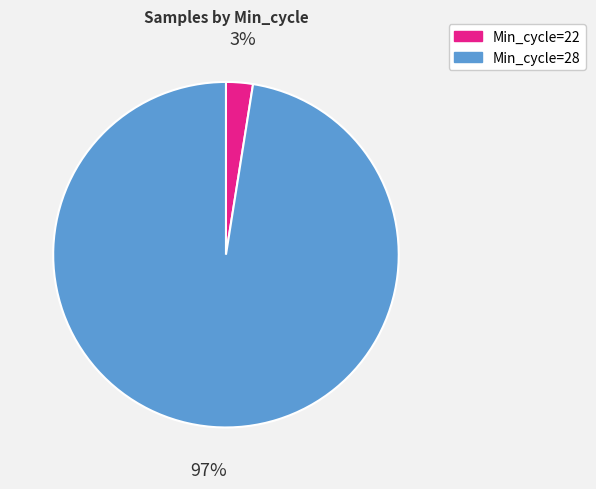

Is there any slice that represents more than half of the pie?

Yes